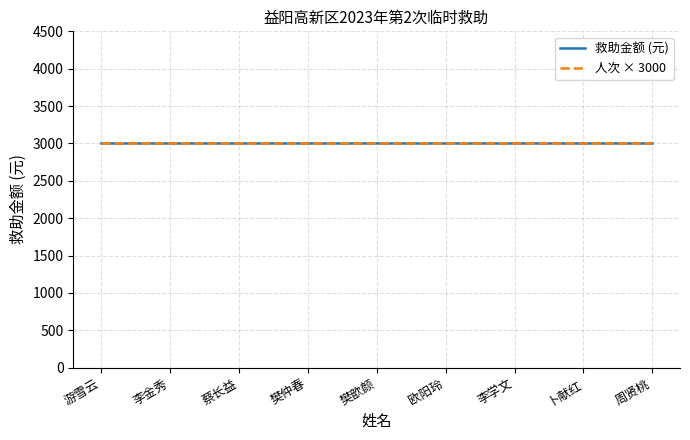

Reading right to left, extract all data points from this chart.

救助金额 (元): 3000	3000	3000	3000	3000	3000	3000	3000	3000
人次: 1	1	1	1	1	1	1	1	1